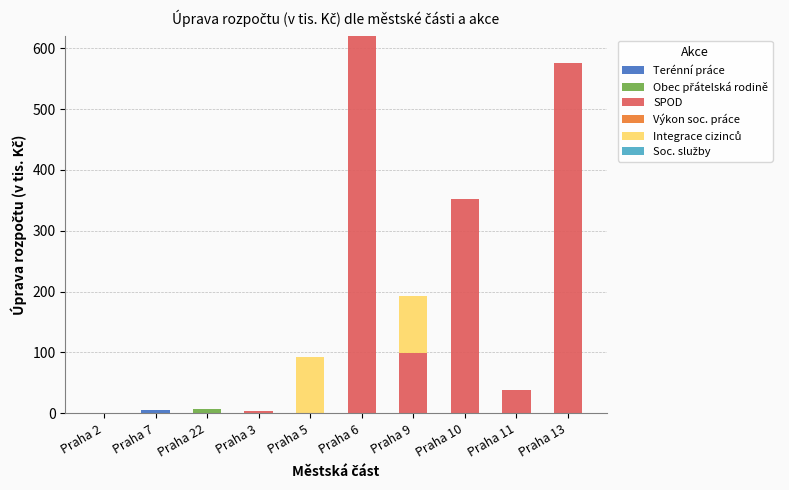

What is the total value across all series at Praha 11?

37.8